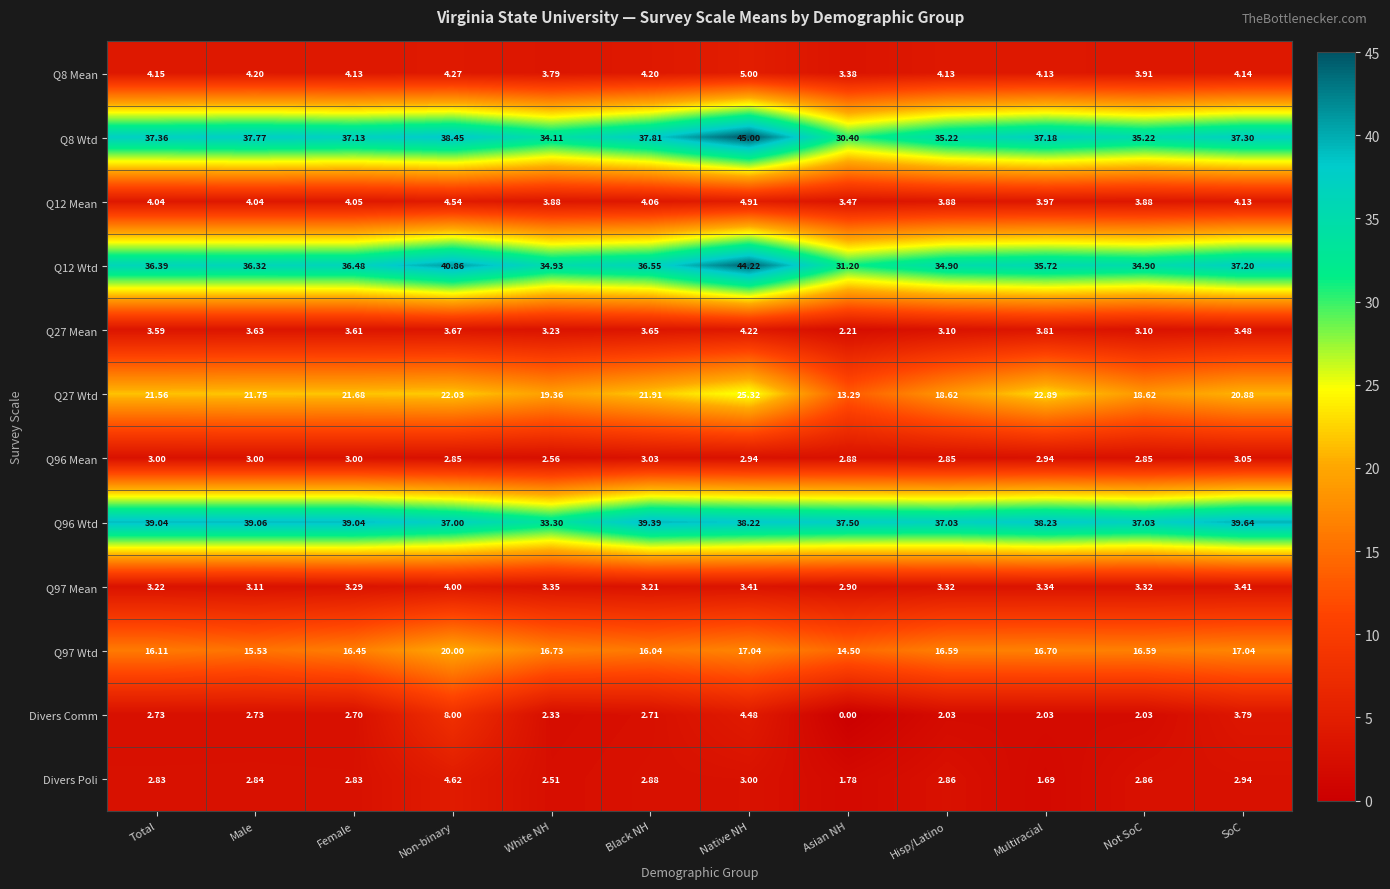

At how many categories does at least one series exceed 23?

12